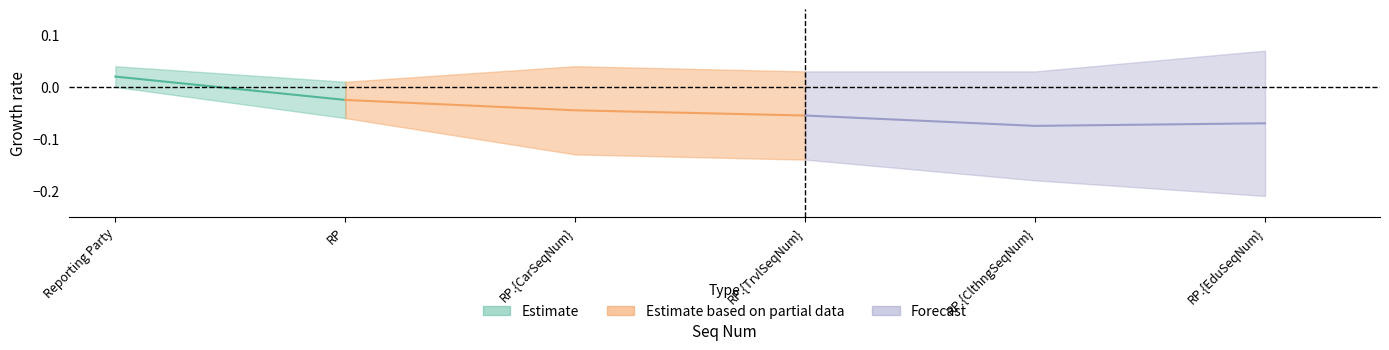

Does the chart have visible grid lines?

No